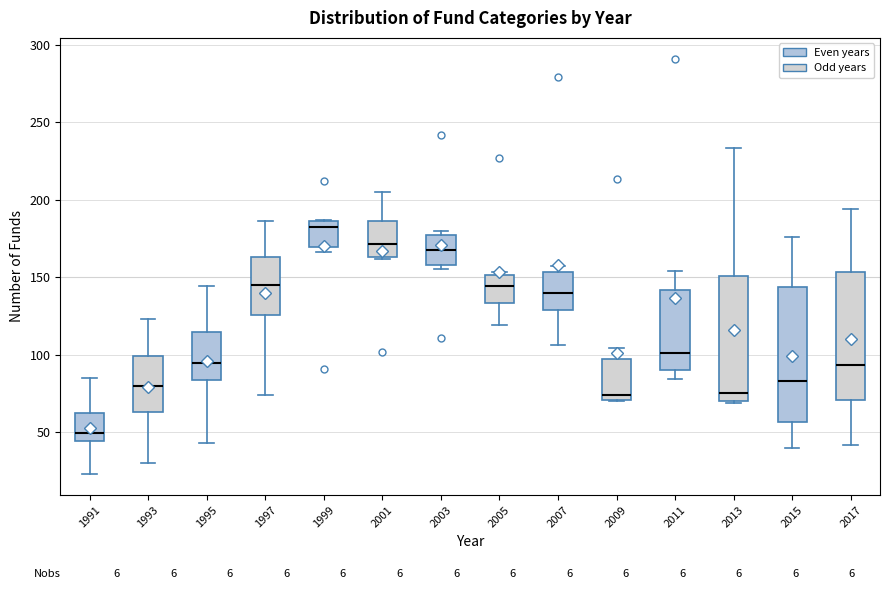

Reading left to right, transcribe this box plot: for each box, give where its median line is, the range the box spans, and where its two whiskers end, as read against the y-axis. The values are not printed on the chart, so give them approximately, as read against the axis.

1991: median 50, box 45 to 60, whiskers 25 to 85
1993: median 80, box 65 to 100, whiskers 30 to 125
1995: median 95, box 85 to 115, whiskers 45 to 145
1997: median 145, box 125 to 165, whiskers 75 to 185
1999: median 185 (just below the box's upper edge), box 170 to 185, whiskers 165 to 185
2001: median 170, box 165 to 185, whiskers 160 to 205
2003: median 170, box 160 to 175, whiskers 155 to 180
2005: median 145, box 135 to 150, whiskers 120 to 155
2007: median 140, box 130 to 155, whiskers 105 to 155 (just above the box's upper edge)
2009: median 75, box 70 to 95, whiskers 70 to 105
2011: median 100, box 90 to 140, whiskers 85 to 155
2013: median 75, box 70 to 150, whiskers 70 to 235
2015: median 85, box 55 to 145, whiskers 40 to 175
2017: median 95, box 70 to 155, whiskers 40 to 195